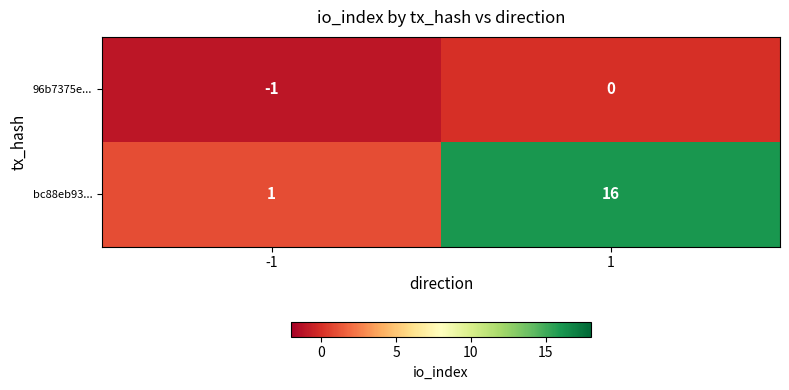

List the series in order of their peak value, lowest first.

96b7375e..., bc88eb93...